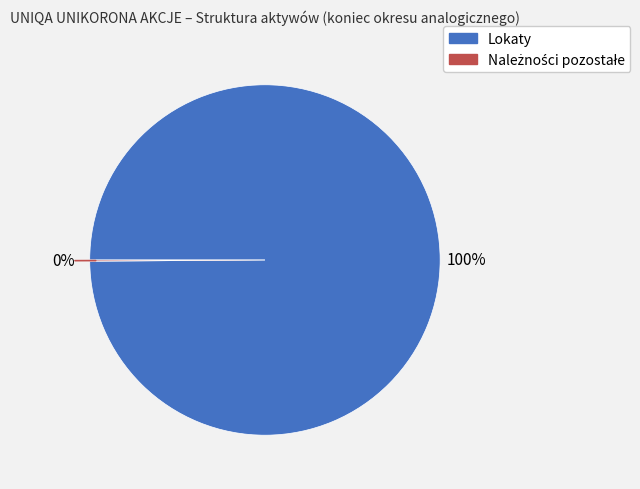

Does Lokaty account for over 50% of the chart?

Yes